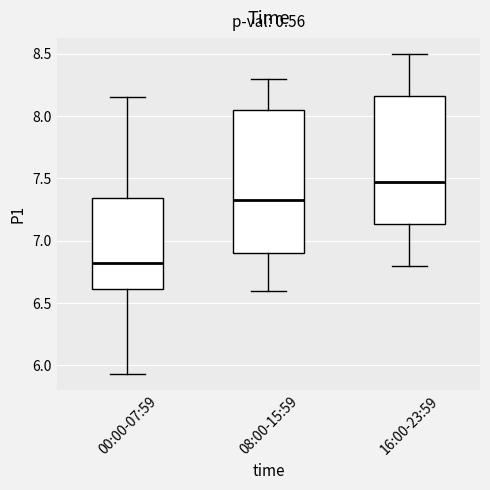

Reading left to right, transcribe this box plot: for each box, give where its median line is, the range the box spans, and where its two whiskers end, as read against the y-axis. The values are not printed on the chart, so give them approximately, as read against the axis.

00:00-07:59: median 6.85, box 6.60 to 7.35, whiskers 5.95 to 8.15
08:00-15:59: median 7.35, box 6.90 to 8.05, whiskers 6.60 to 8.30
16:00-23:59: median 7.50, box 7.15 to 8.15, whiskers 6.80 to 8.50